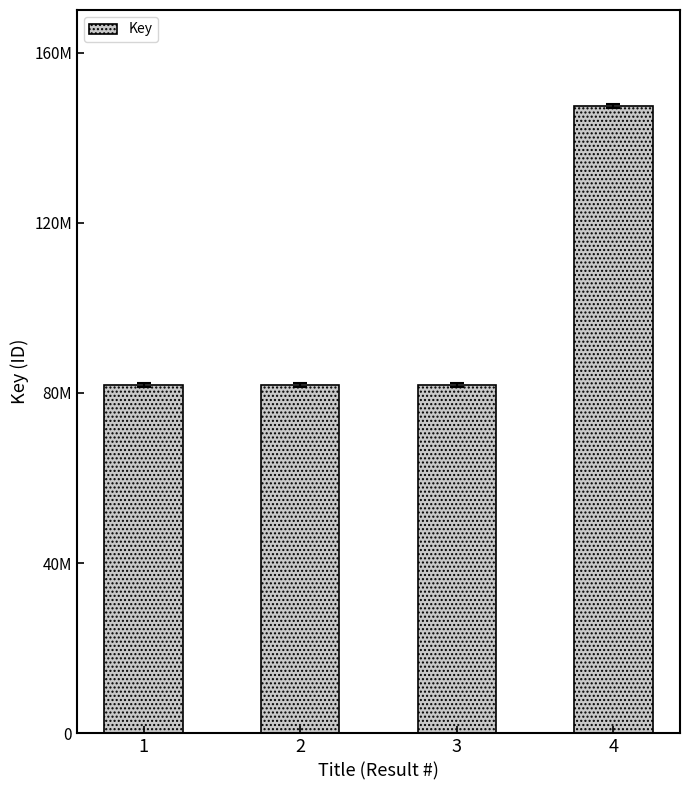

List the labels in order of value, largest first.

4, 1, 3, 2